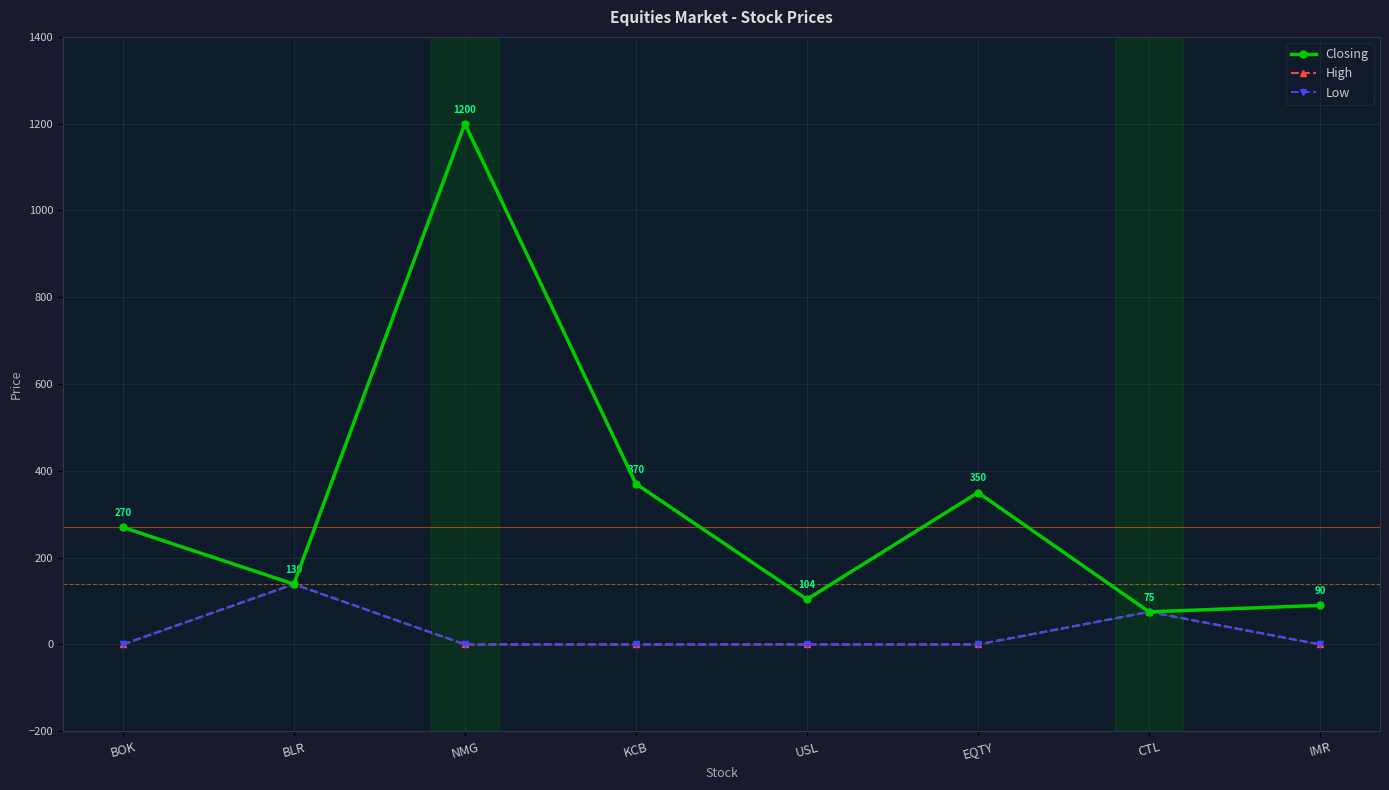

Reading left to right, transcribe all the data shown in this chart.

Closing: BOK=270	BLR=139	NMG=1200	KCB=370	USL=104	EQTY=350	CTL=75	IMR=90
High: BOK=0	BLR=139	NMG=0	KCB=0	USL=0	EQTY=0	CTL=75	IMR=0
Low: BOK=0	BLR=139	NMG=0	KCB=0	USL=0	EQTY=0	CTL=75	IMR=0